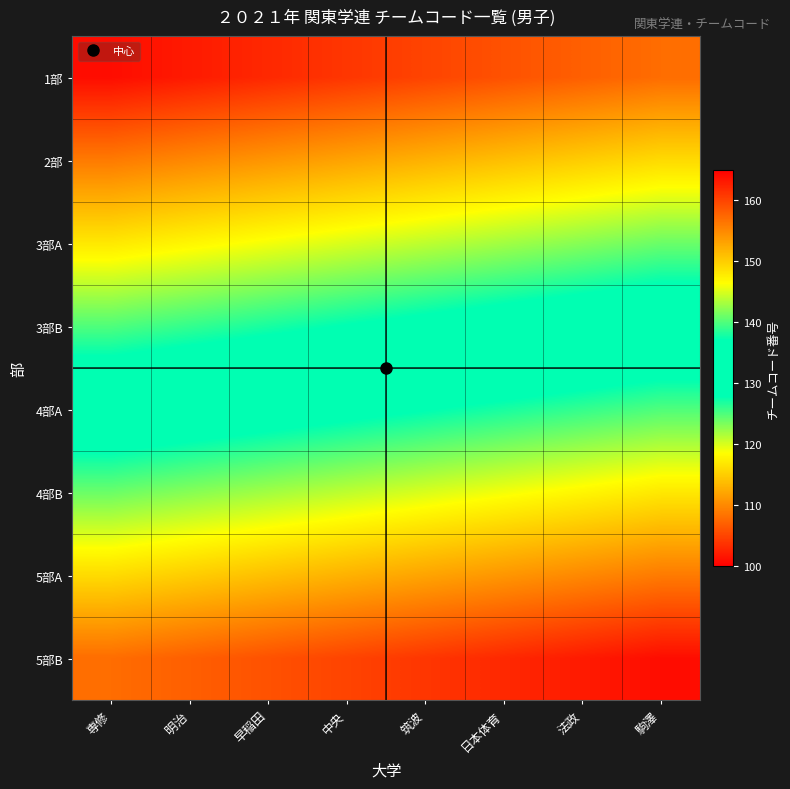

Reading left to right, transcribe all the data shown in this chart.

1部: 専修=101	明治=102	早稲田=103	中央=104	筑波=105	日本体育=106	法政=107	駒澤=108
2部: 専修=109	明治=110	早稲田=111	中央=112	筑波=113	日本体育=114	法政=115	駒澤=116
3部A: 専修=117	明治=118	早稲田=119	中央=120	筑波=121	日本体育=122	法政=123	駒澤=124
3部B: 専修=125	明治=126	早稲田=127	中央=128	筑波=129	日本体育=130	法政=131	駒澤=132
4部A: 専修=133	明治=134	早稲田=135	中央=136	筑波=137	日本体育=138	法政=139	駒澤=140
4部B: 専修=141	明治=142	早稲田=143	中央=144	筑波=145	日本体育=146	法政=147	駒澤=148
5部A: 専修=149	明治=150	早稲田=151	中央=152	筑波=153	日本体育=154	法政=155	駒澤=156
5部B: 専修=157	明治=158	早稲田=159	中央=160	筑波=161	日本体育=162	法政=163	駒澤=164